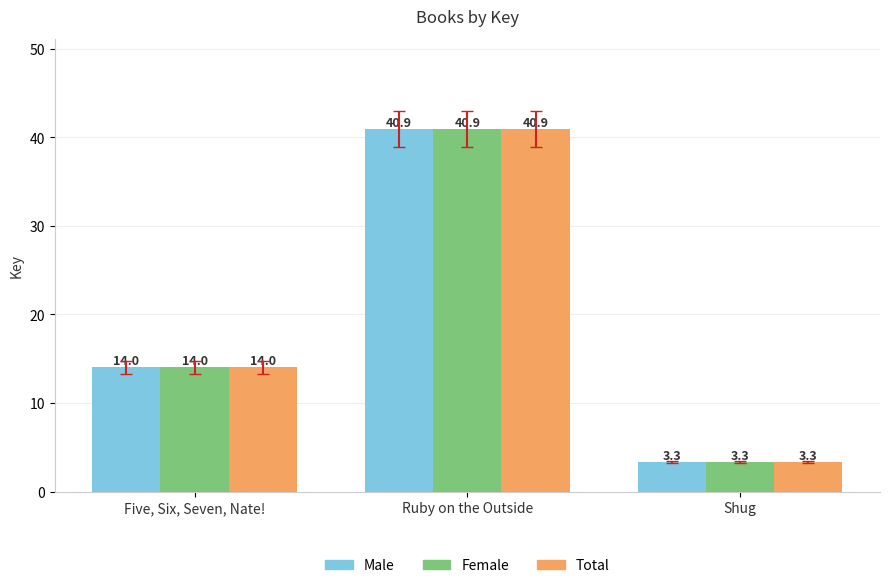

Rank the categories by Female value from highest to lowest.

Ruby on the Outside, Five, Six, Seven, Nate!, Shug